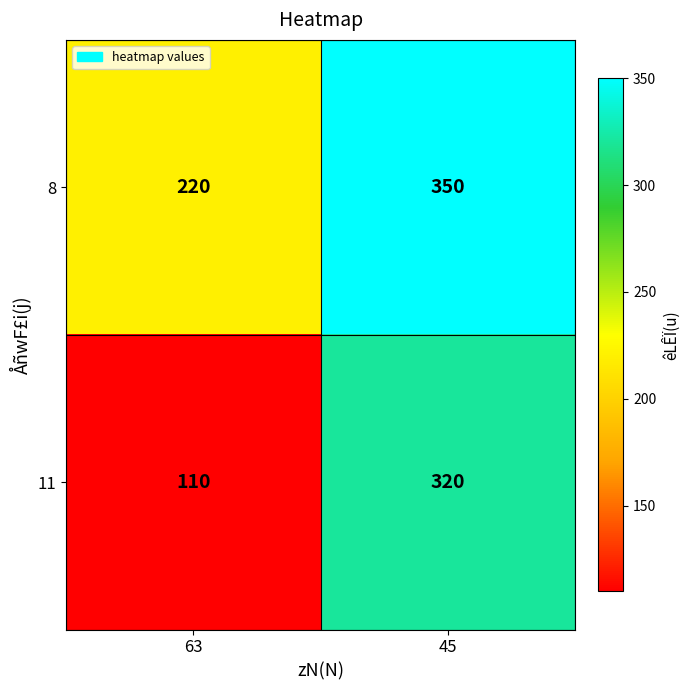

Which category has the highest value across all series?

45